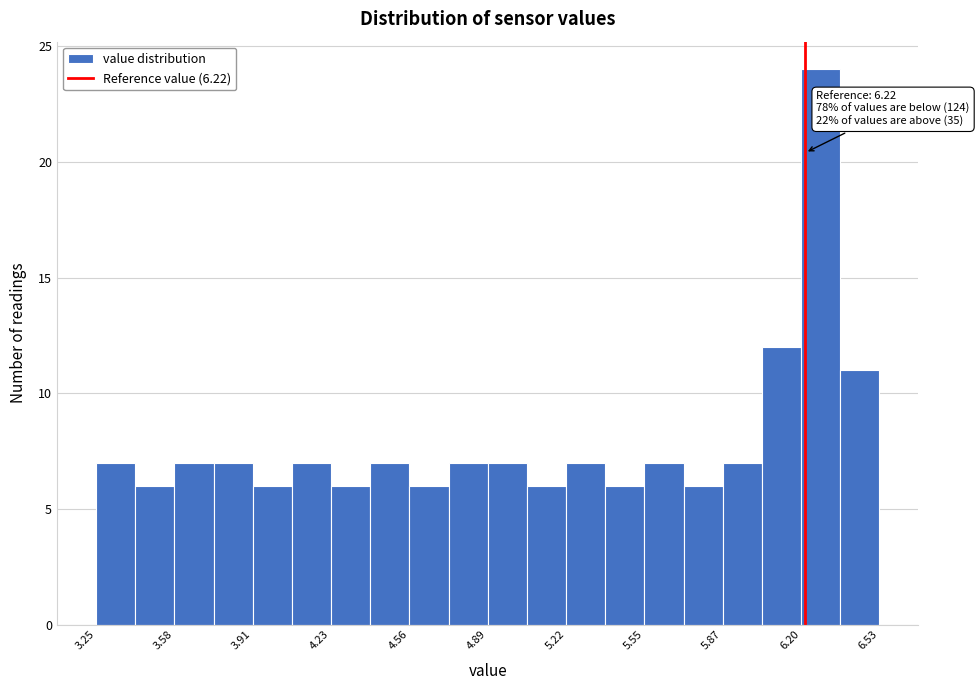

Around what value on the x-axis is the tallest bar? Give the approximate position of its centre, as read against the axis.

6.30